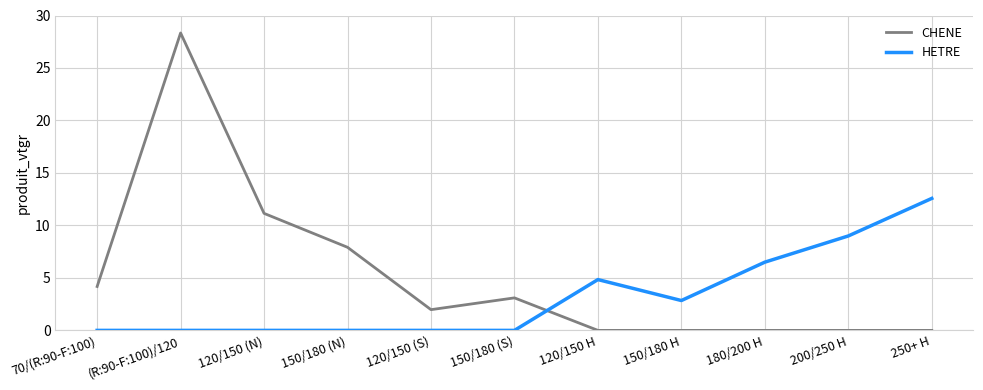

Reading right to left, extract all data points from this chart.

CHENE: 250+ H=0.0	200/250 H=0.0	180/200 H=0.0	150/180 H=0.0	120/150 H=0.0	150/180 (S)=3.1	120/150 (S)=2.0	150/180 (N)=7.9	120/150 (N)=11.1	(R:90-F:100)/120=28.3	70/(R:90-F:100)=4.2
HETRE: 250+ H=12.6	200/250 H=9.0	180/200 H=6.5	150/180 H=2.8	120/150 H=4.8	150/180 (S)=0.0	120/150 (S)=0.0	150/180 (N)=0.0	120/150 (N)=0.0	(R:90-F:100)/120=0.0	70/(R:90-F:100)=0.0